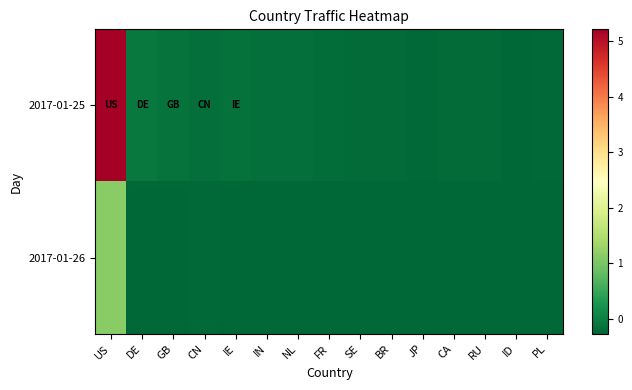

Which category has the lowest value across all series?

PL